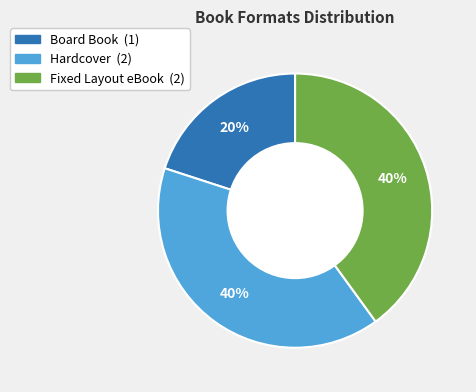

The Board Book slice represents 7% of the pie. True or false?

False